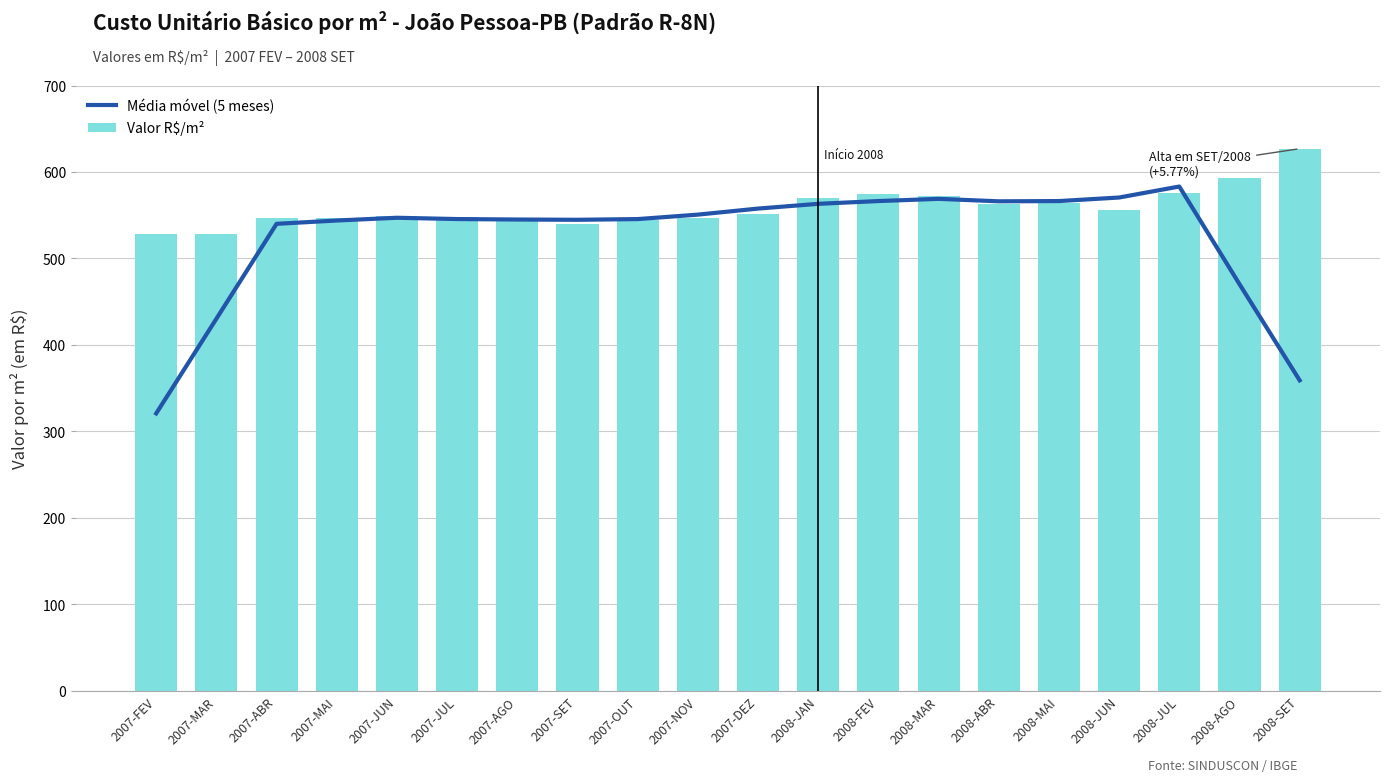

What is the greatest value displayed?

626.9